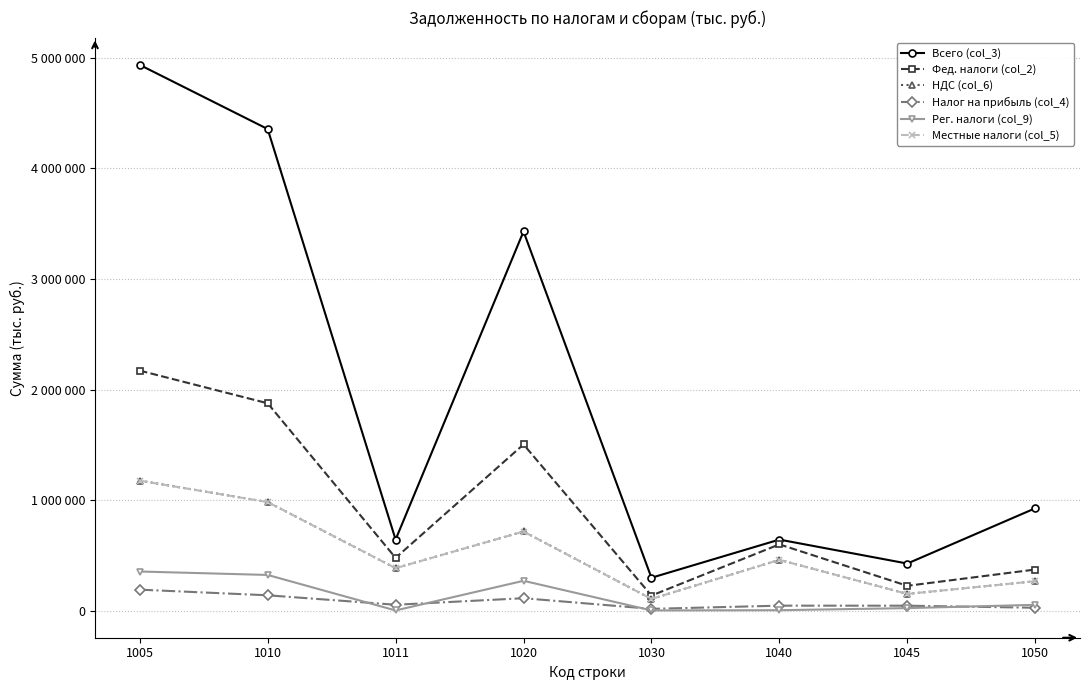

What are all the series names shown in the legend?

Всего (col_3), Фед. налоги (col_2), НДС (col_6), Налог на прибыль (col_4), Рег. налоги (col_9), Местные налоги (col_5)